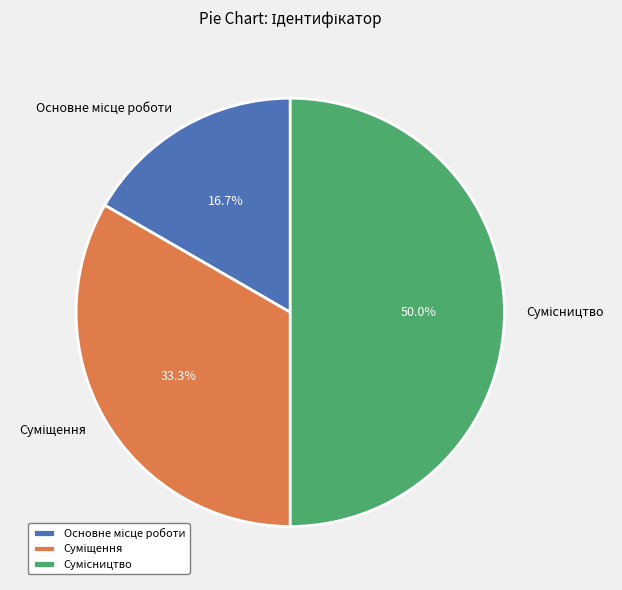

How many slices are in this pie chart?

3